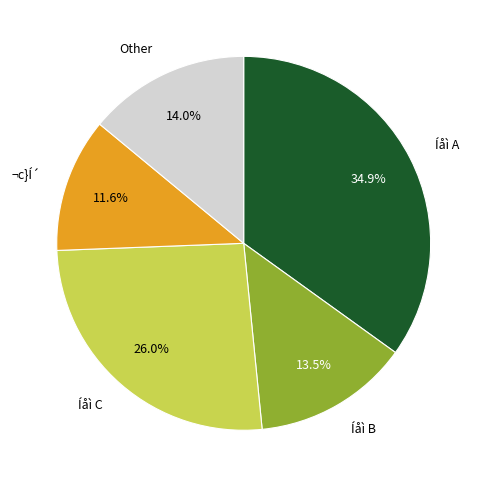

To the nearest percent, what is the difference between the largest and smallest slice percentages?

23%